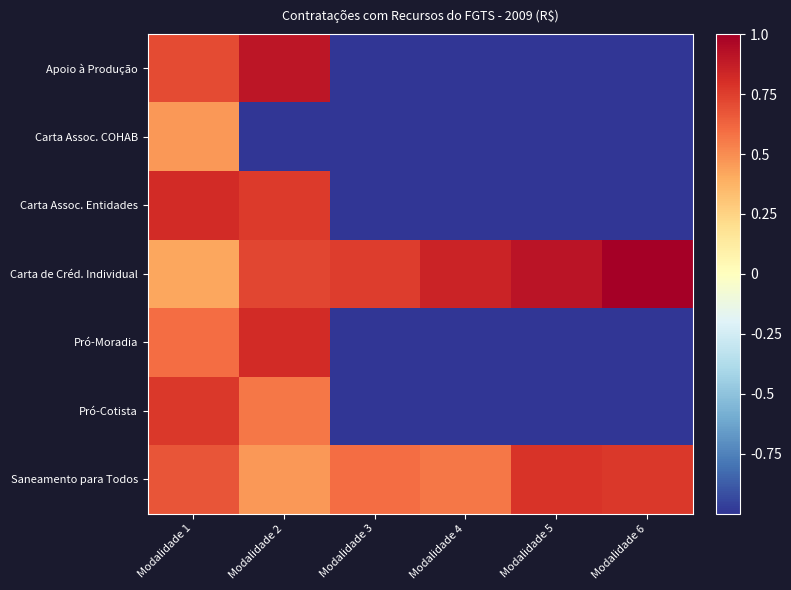

Which series changed the most between Modalidade 2 and Modalidade 5?

Apoio à Produção